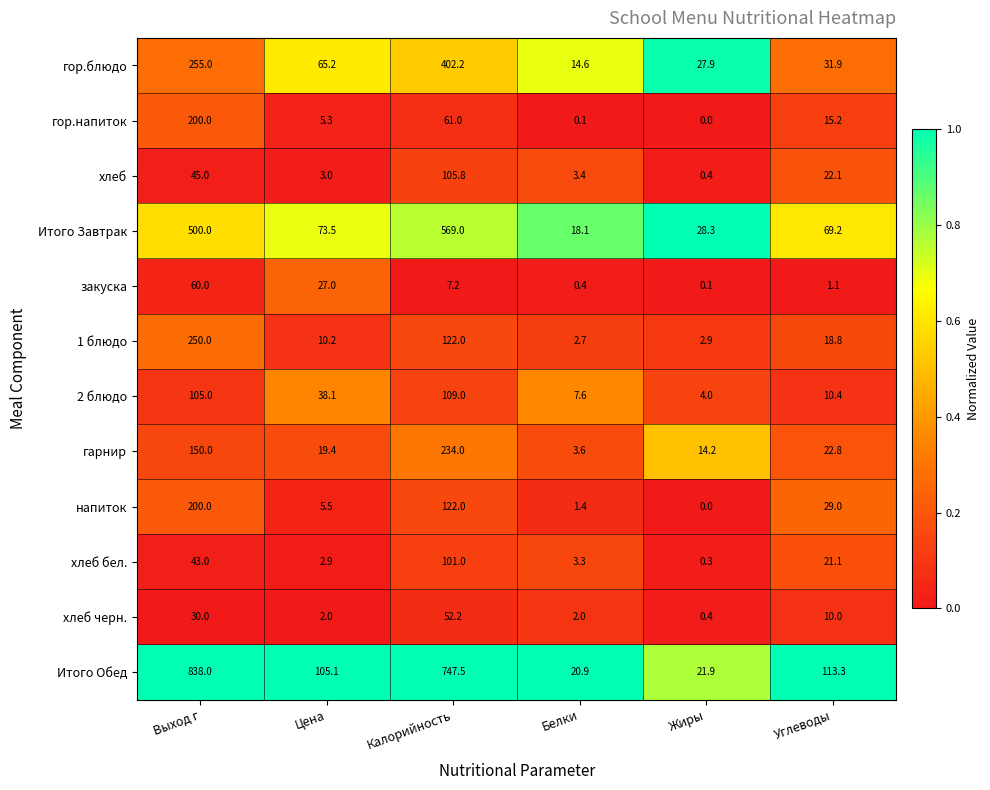

Which series has the widest spread of values?

Итого Обед